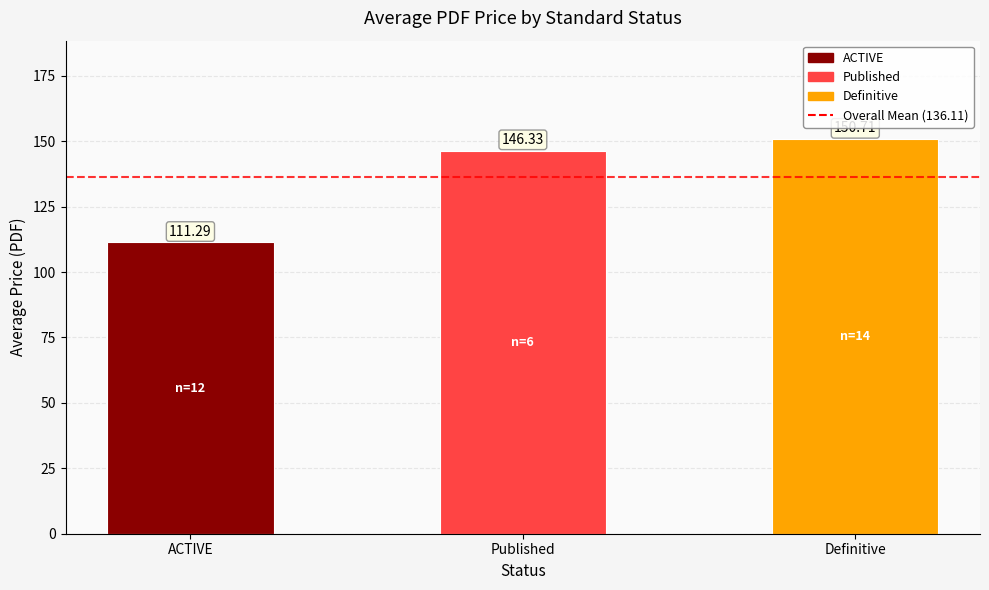

What is the ratio of the value at Published to the value at Definitive?

1.0